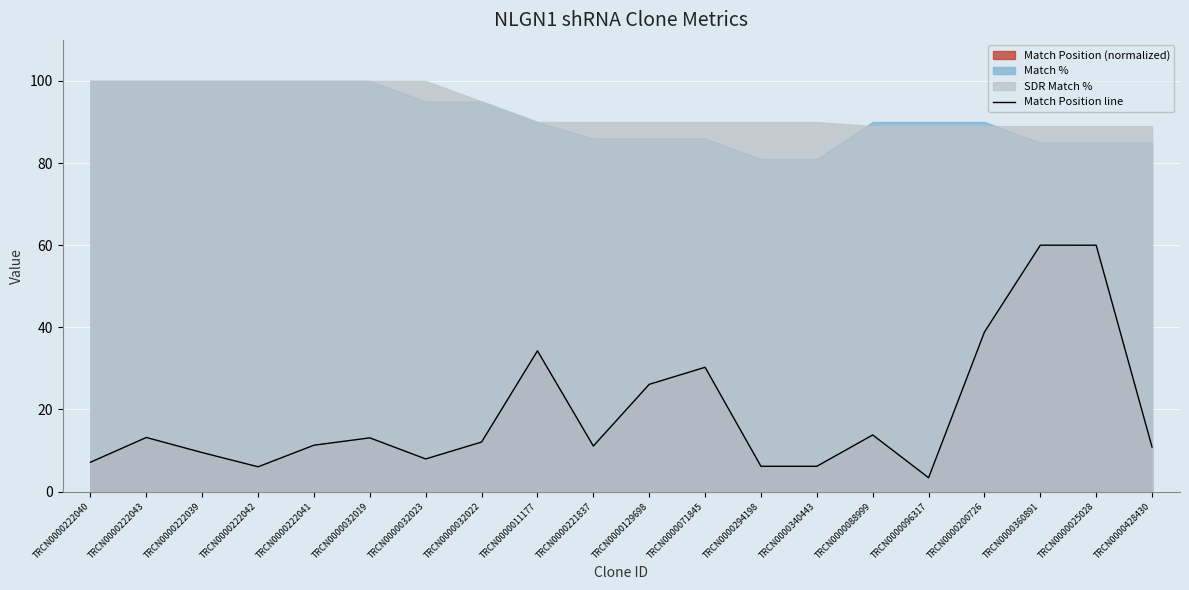

True or false: there are more than 0 points higher than both neighbors.

True